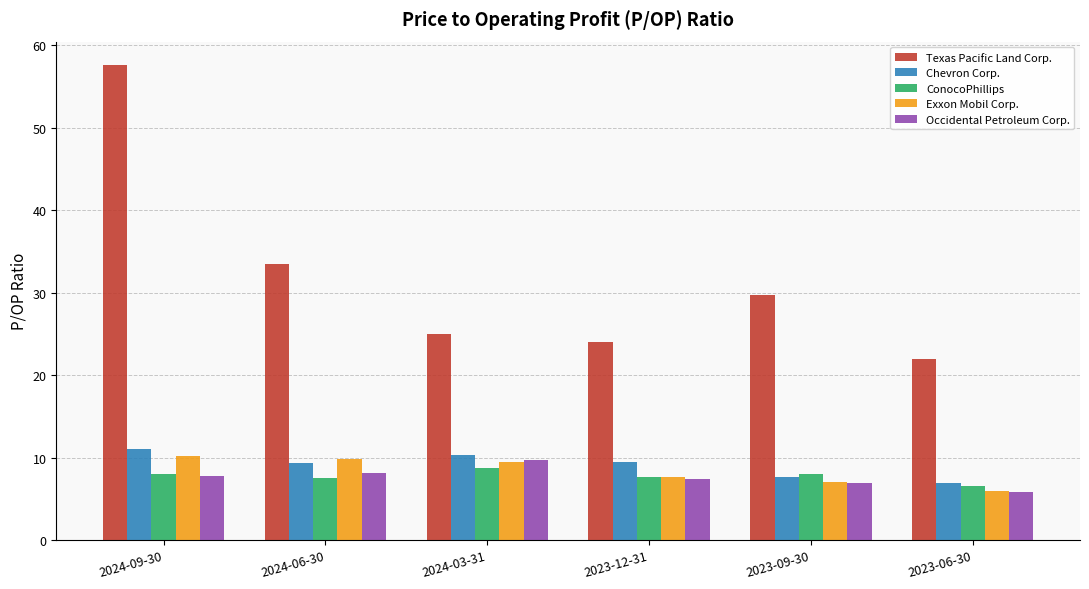

What is the minimum value for Exxon Mobil Corp.?

6.0